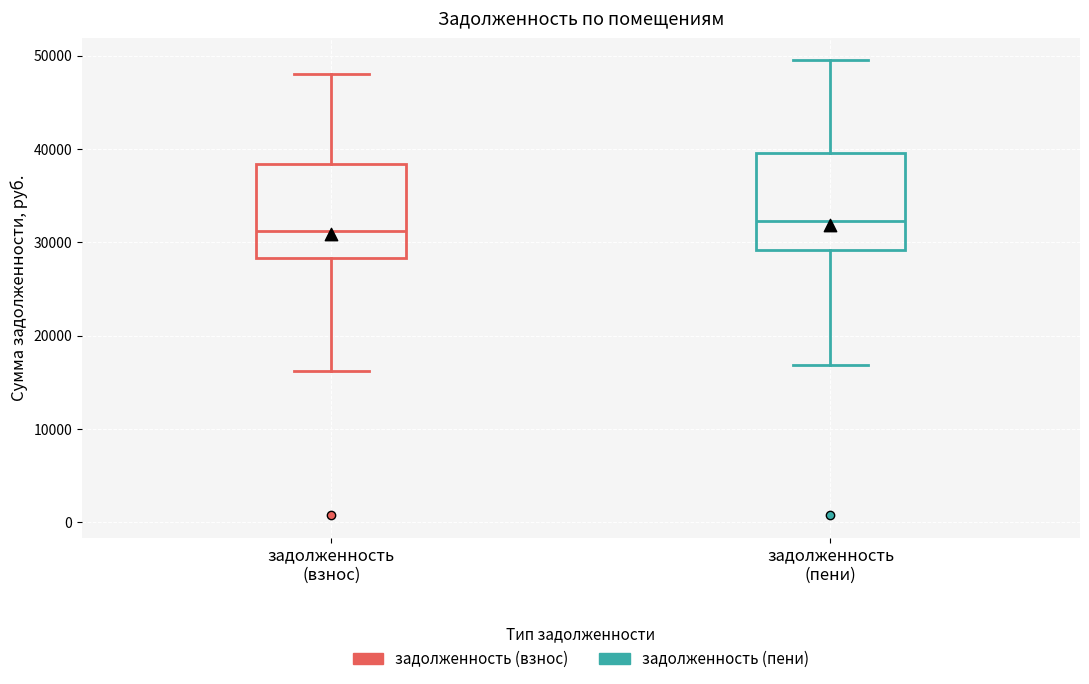

Reading left to right, read every box against the y-axis: the position of its median line, the range the box covers, and the ends of its whiskers. The values are not printed on the chart, so give them approximately, as read against the axis.

задолженность (взнос): median 31000, box 28000 to 38000, whiskers 16000 to 48000
задолженность (пени): median 32000, box 29000 to 40000, whiskers 17000 to 49000